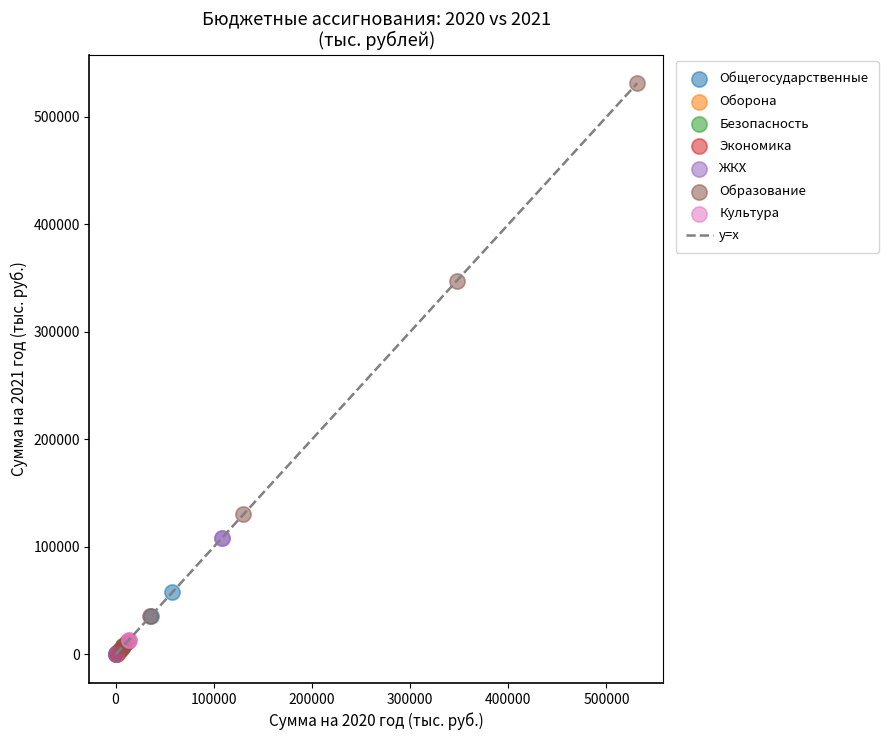

Which series reaches the maximum Y coordinate?

Образование